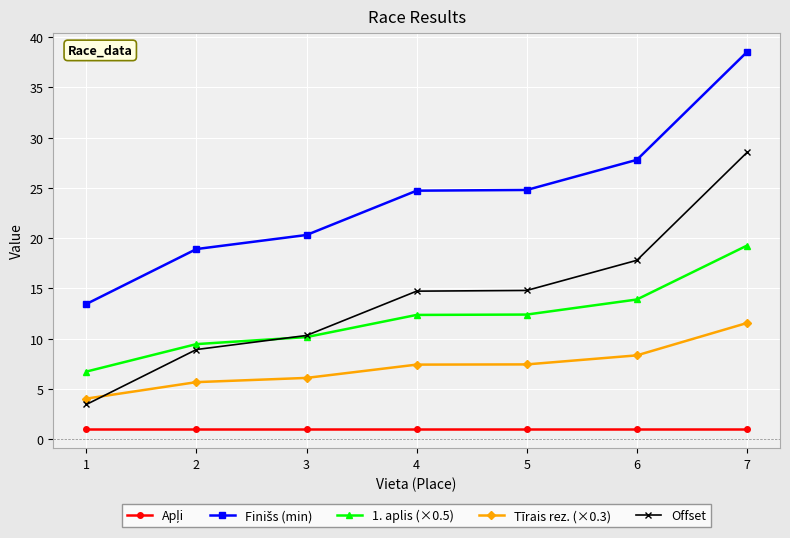

The value of Tīrais rez. (×0.3) at 3 is 1.3. True or false?

False